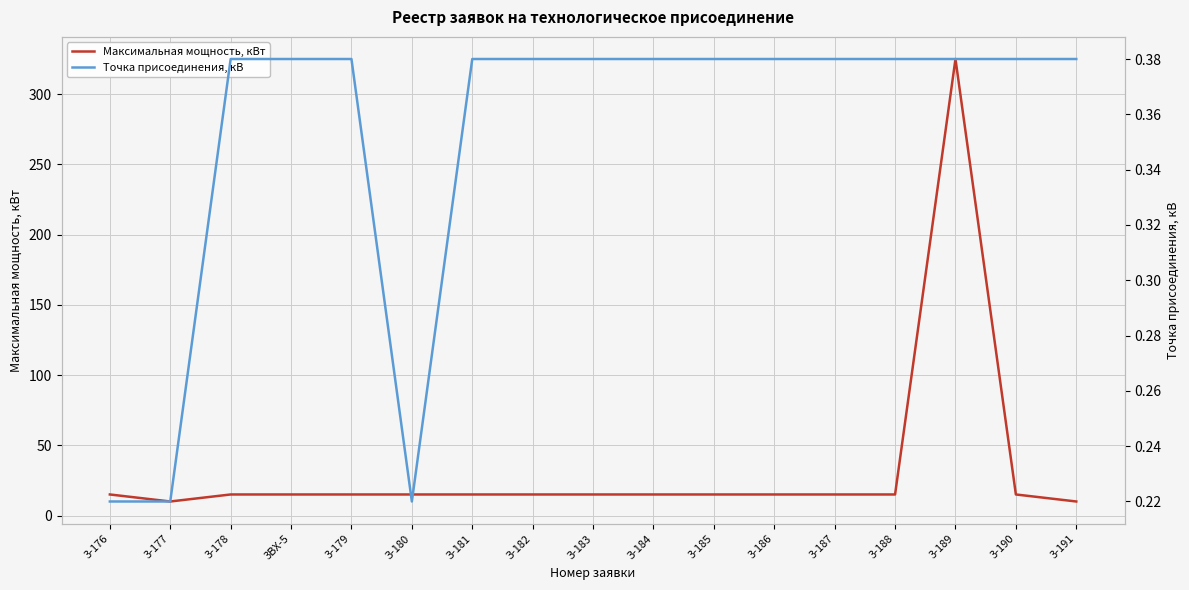

True or false: Точка присоединения, кВ and Максимальная мощность, кВт cross at least once.

False